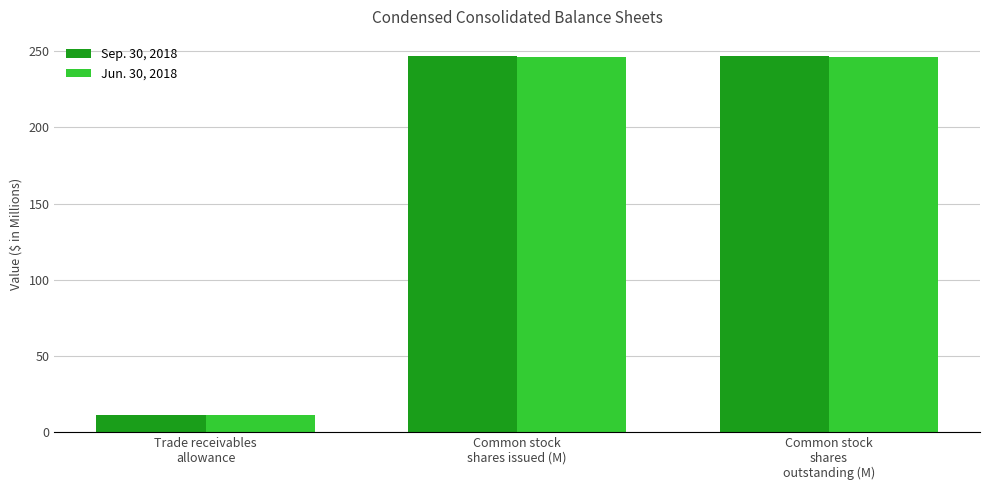

Is the value of Jun. 30, 2018 at Common stock
shares issued (M) greater than the value of Sep. 30, 2018 at Trade receivables
allowance?

Yes